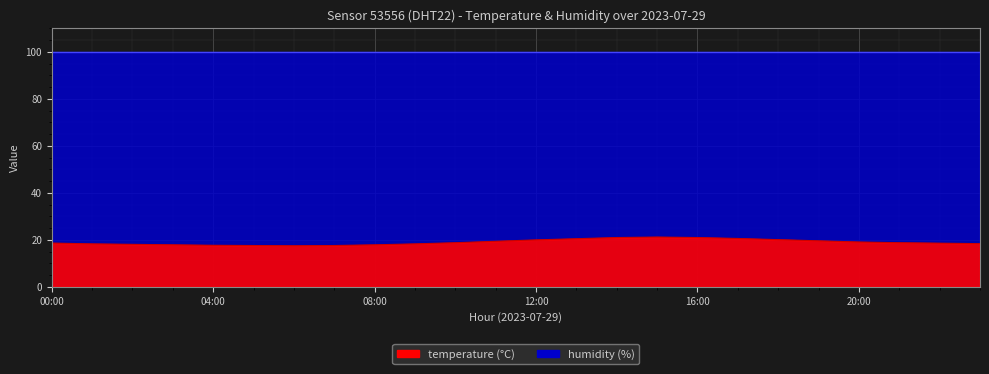

The value at 20:00 is 26.7. True or false?

False